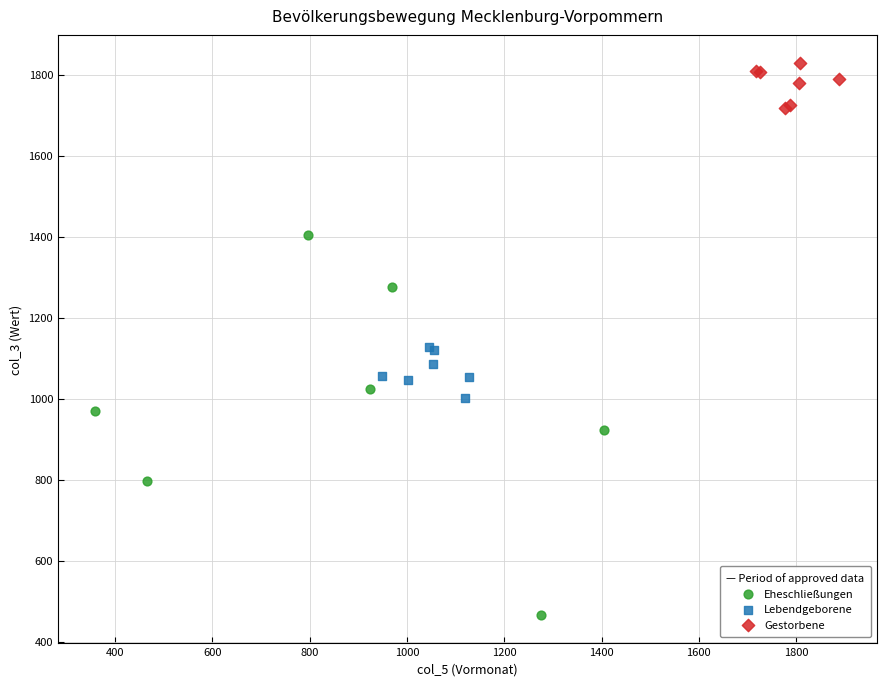

Which series has the widest spread of Y values?

Eheschließungen